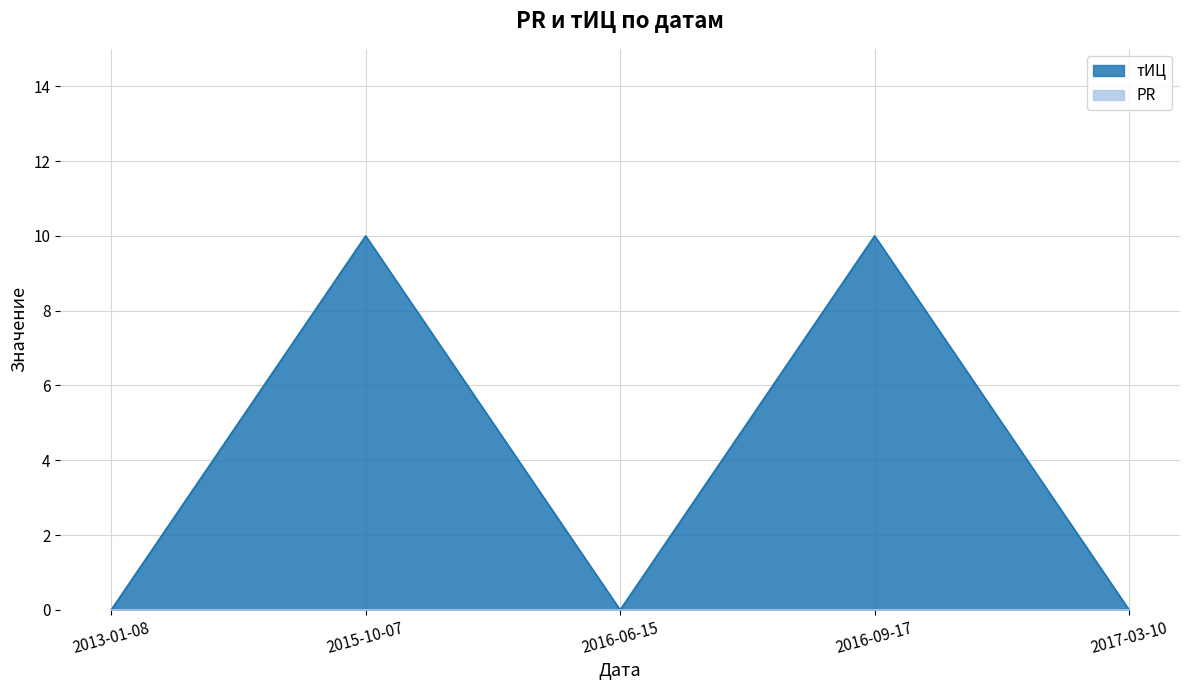

How many lines are shown in the chart?

2